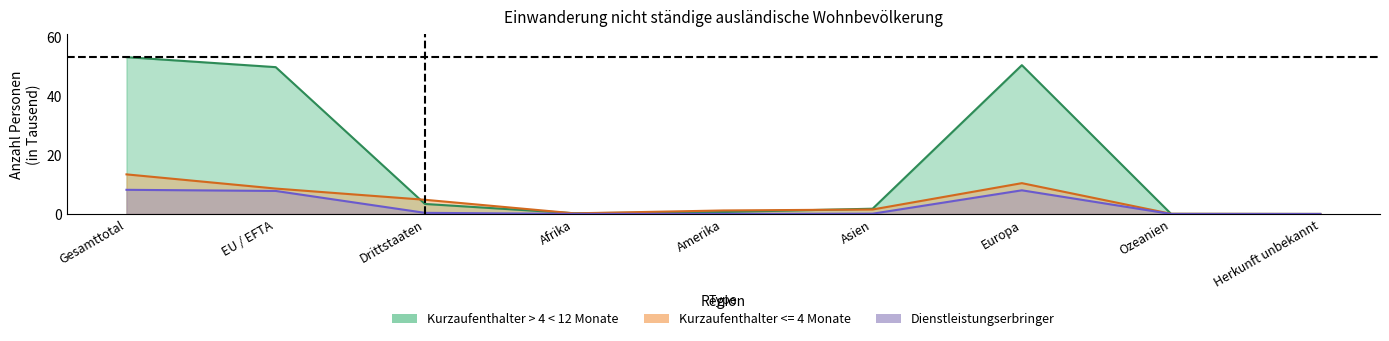

Reading right to left, extract all data points from this chart.

Kurzaufenthalter > 4 < 12 Monate Total: 0.0	0.0	50.5	1.8	0.7	0.2	3.4	49.8	53.2
Kurzaufenthalter <= 4 Monate Total: 0.0	0.1	10.4	1.5	1.2	0.2	4.8	8.6	13.4
Dienstleistungserbringer <= 4 Monate Total: 0.0	0.0	8.0	0.1	0.0	0.0	0.4	7.8	8.2